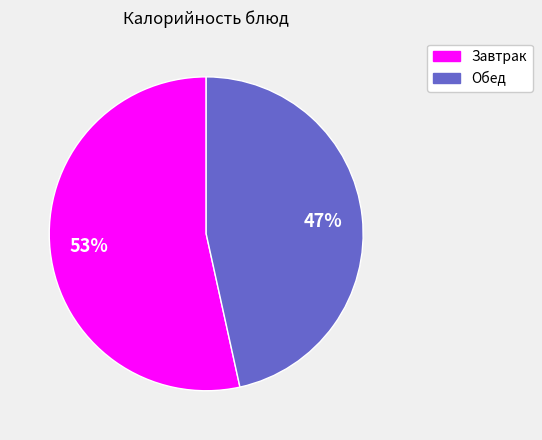

Does any single category account for the majority?

Yes